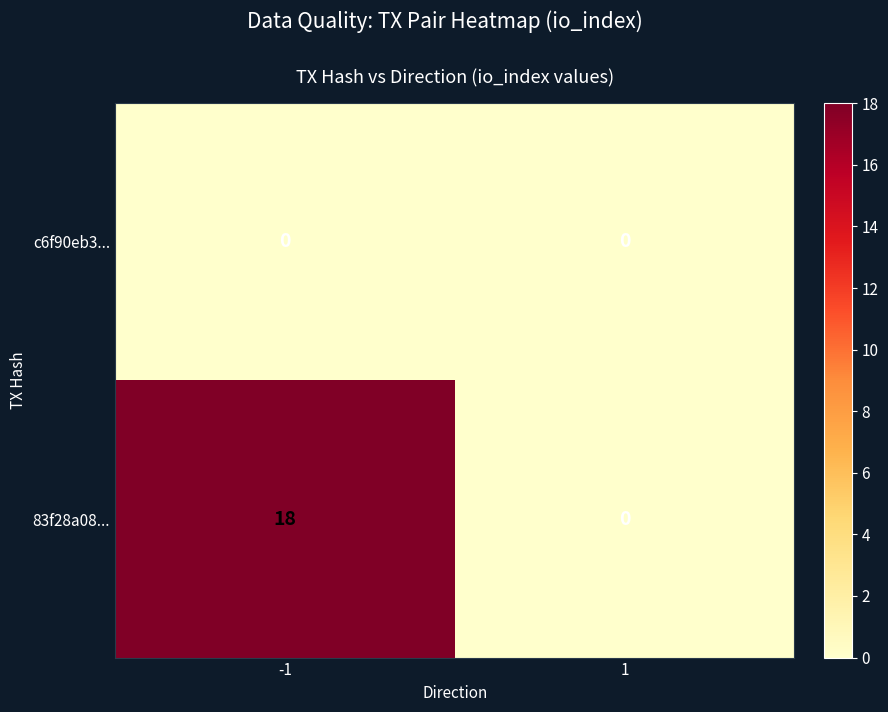

Reading right to left, extract all data points from this chart.

c6f90eb3...: 1=0	-1=0
83f28a08...: 1=0	-1=18